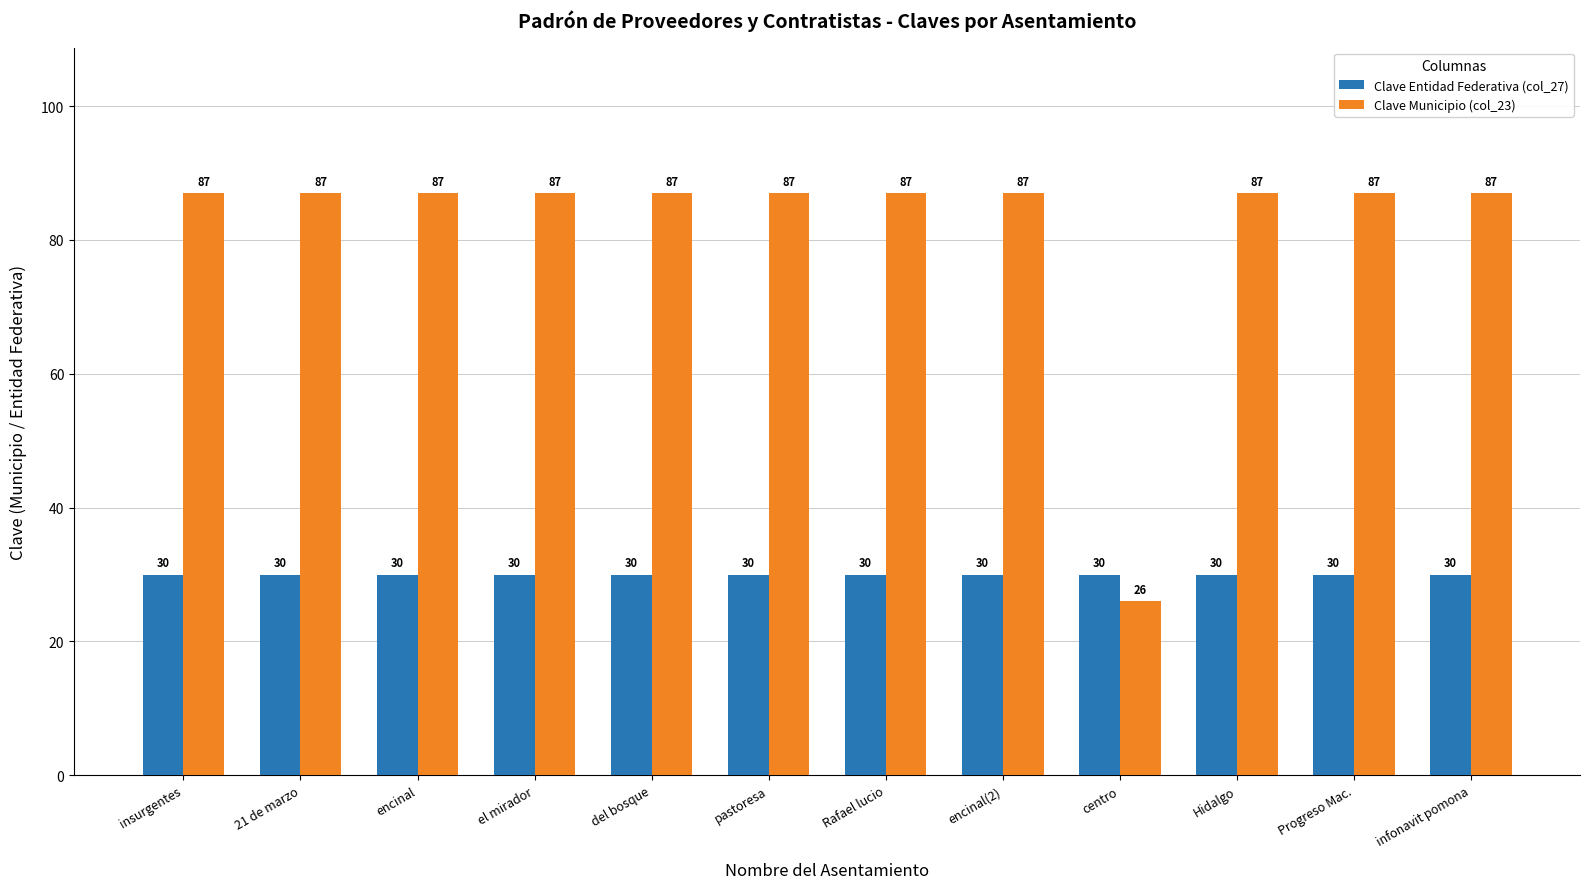

Is the value of Clave Entidad Federativa (col_27) at Progreso Mac. greater than the value of Clave Municipio (col_23) at Rafael lucio?

No